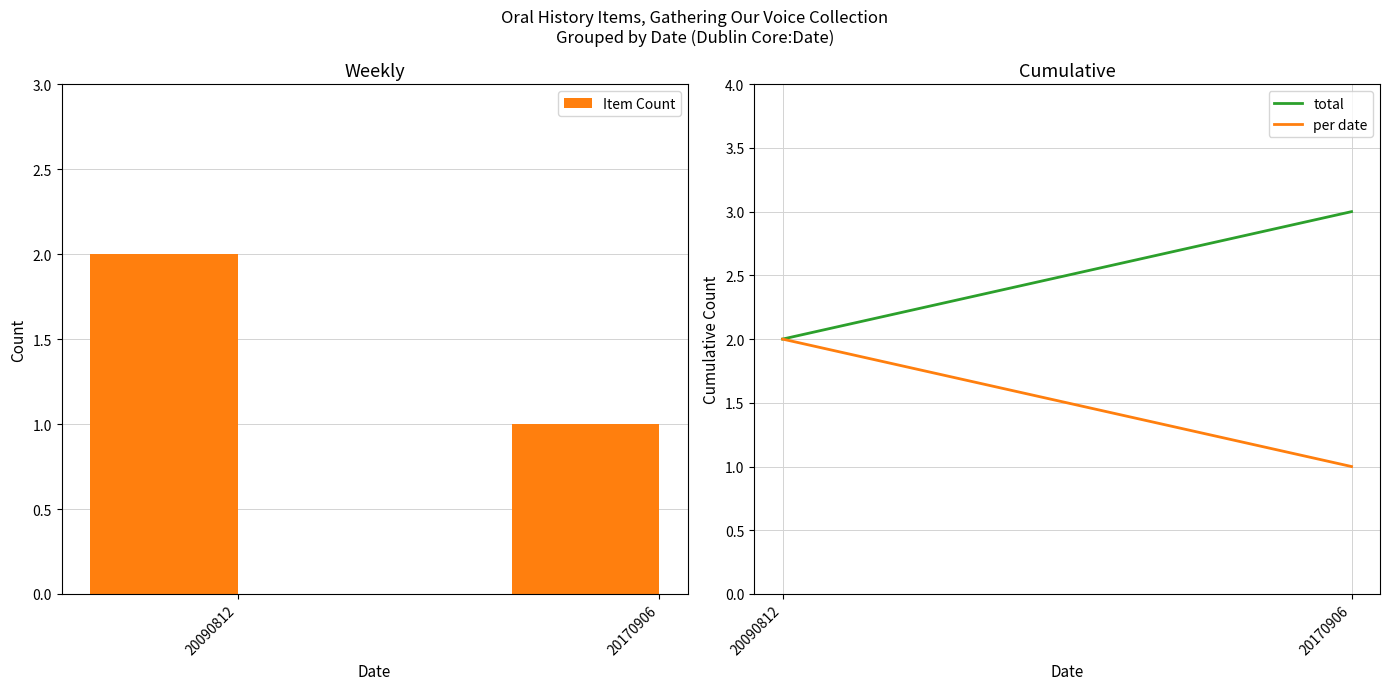

Approximately how many times larger is the value at 20170906 compared to 20090812?

0.5